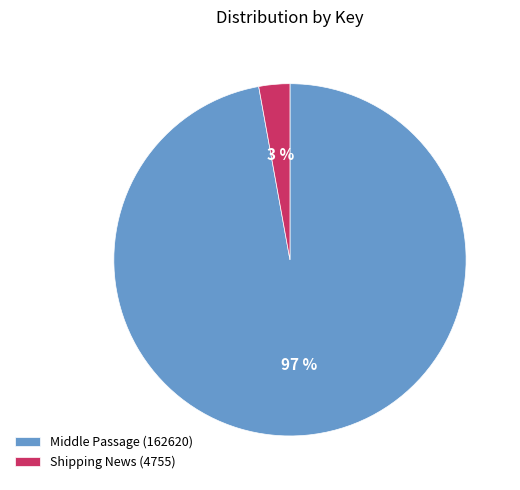

Which has a higher value, Middle Passage (162620) or Shipping News (4755)?

Middle Passage (162620)